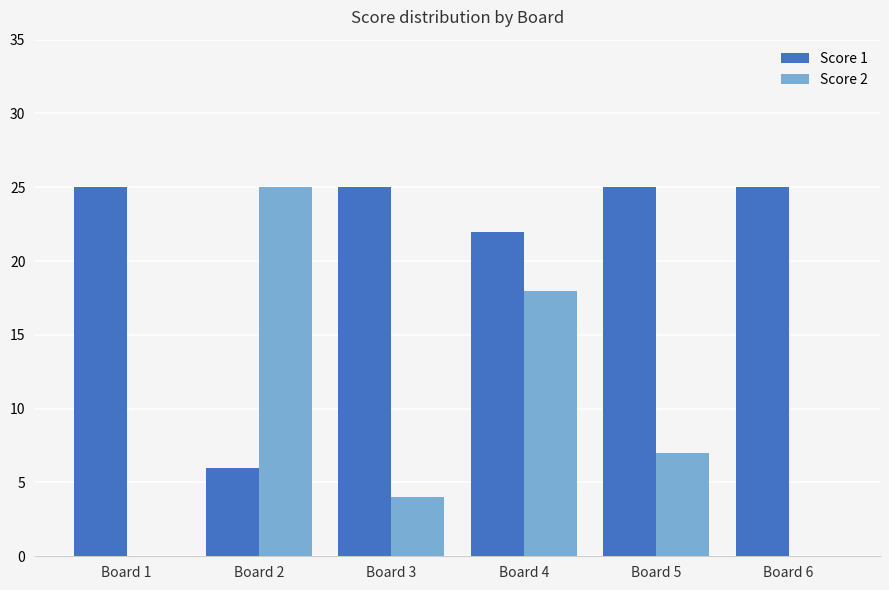

How many groups of bars are there?

6